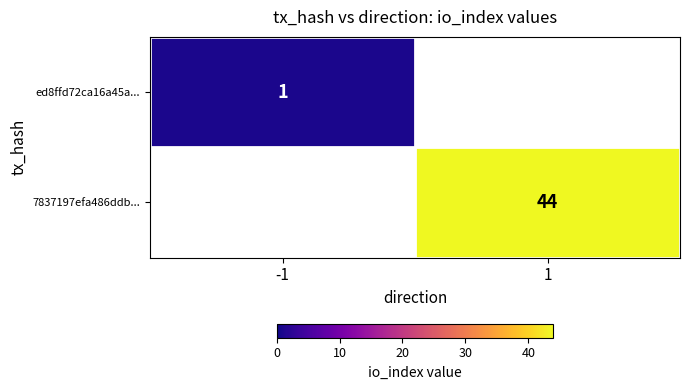

What is the minimum value shown in the chart?

1.0